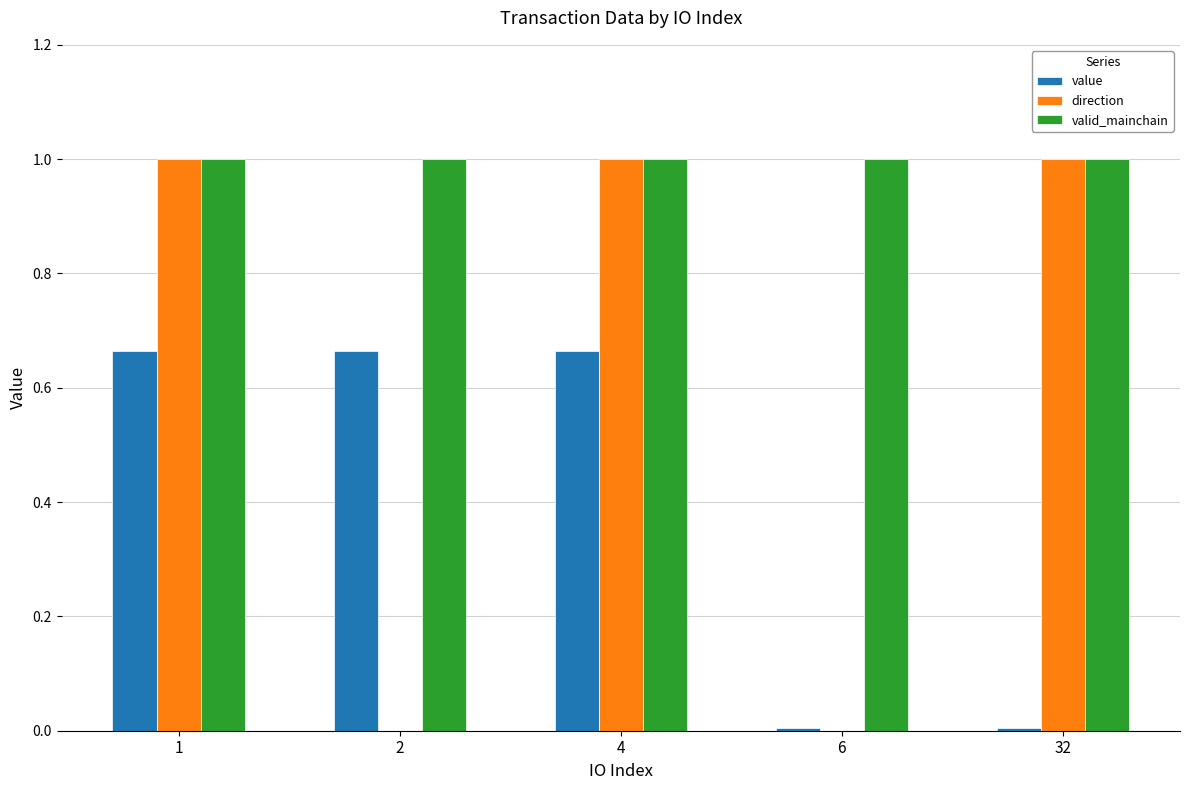

Which series has the largest range (max minus min)?

direction